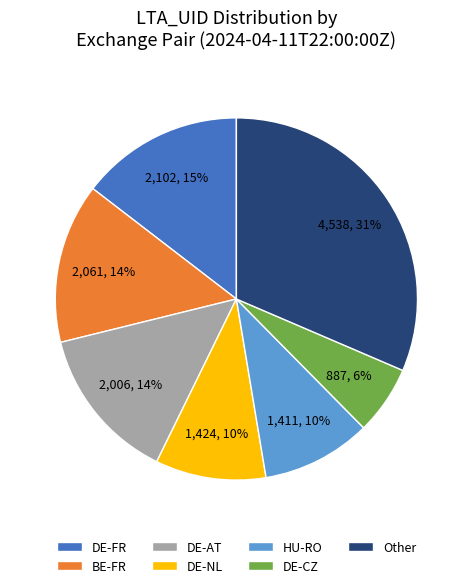

How many segments does this pie chart have?

7